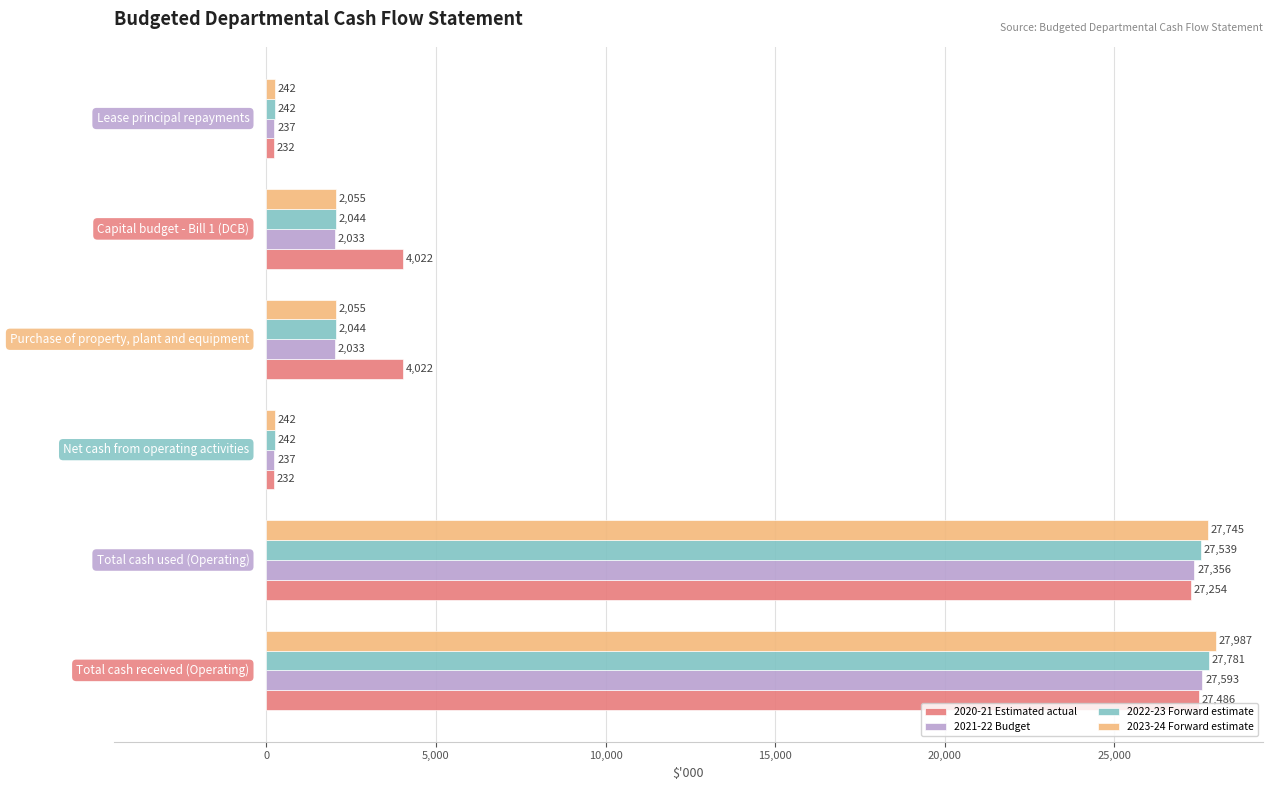

What is the maximum value for 2021-22 Budget?

27593